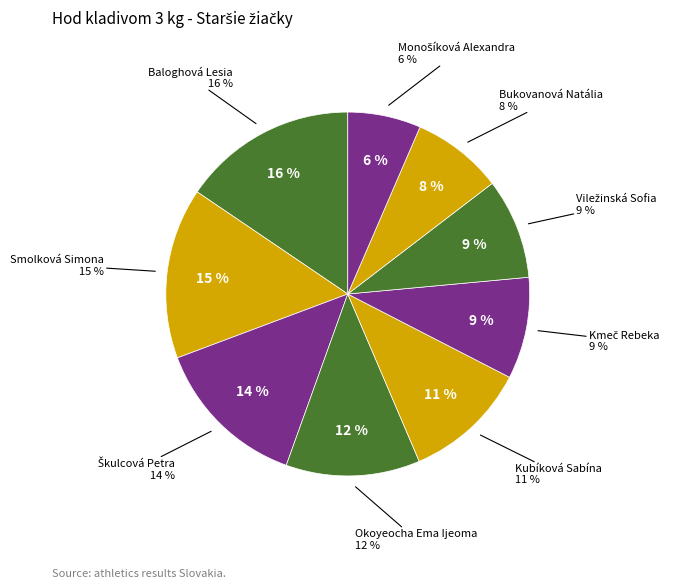

To the nearest percent, what percentage of the pie is Kmeč Rebeka?

9%